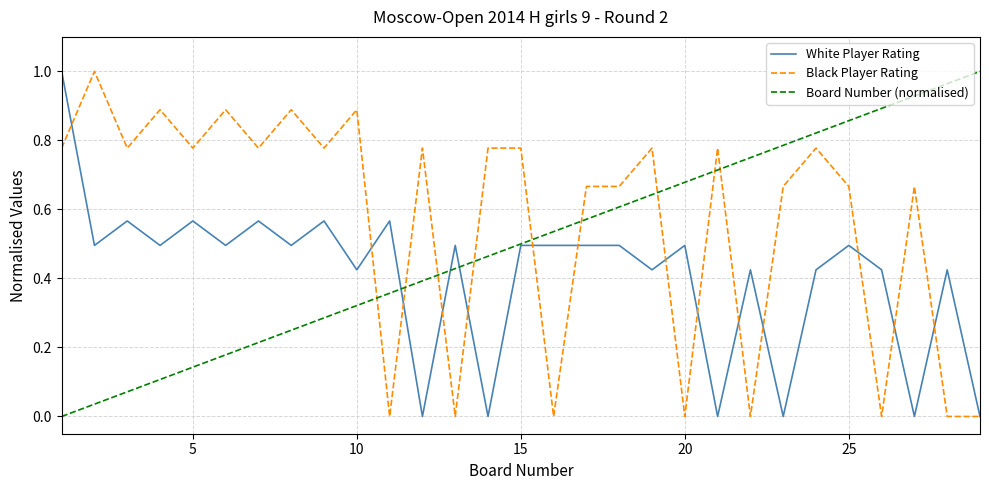

Which series has the largest total across all categories?

Black Player Rating